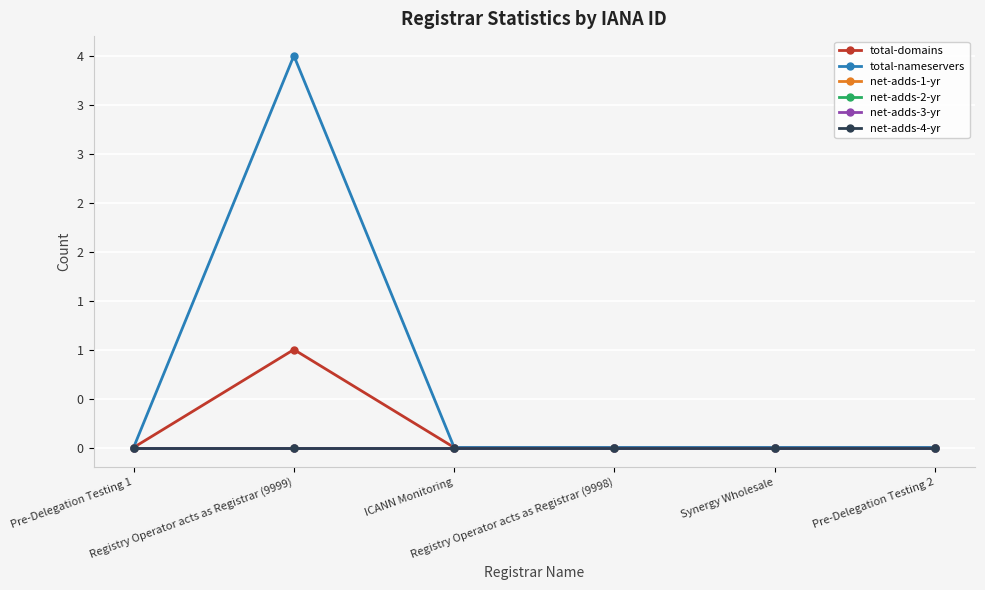

Is this an area chart (filled region under the line)?

No